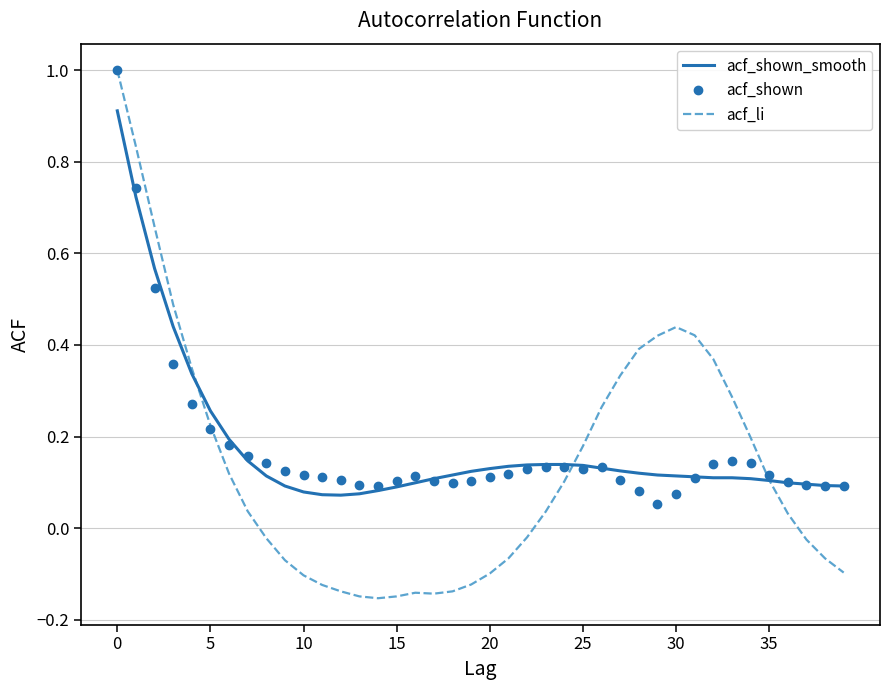

What is the sum of all acf_shown_smooth values?

7.0